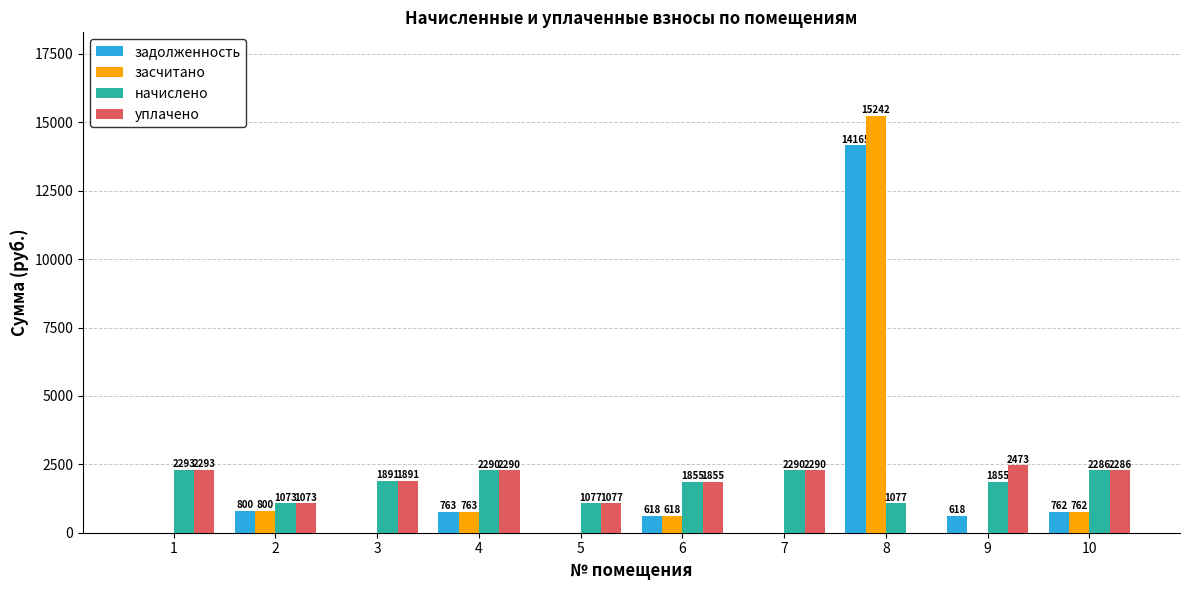

Is it true that начислено equals 3028.8 at 1?

False